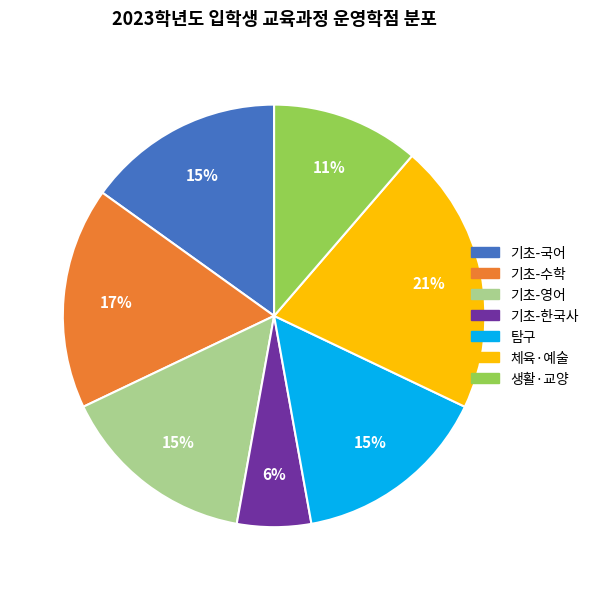

Count the number of slices in the pie.

7